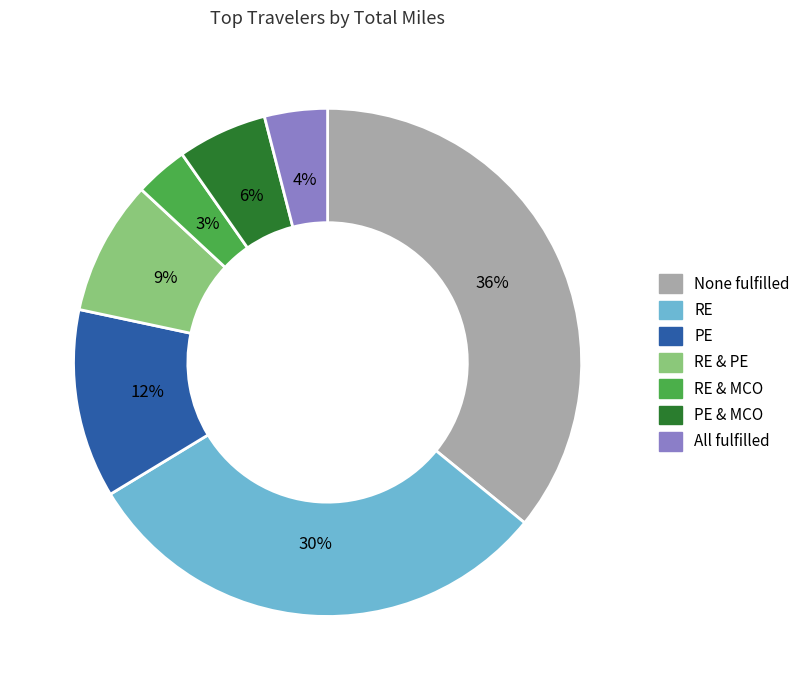

What is the largest slice in the pie chart?

None fulfilled